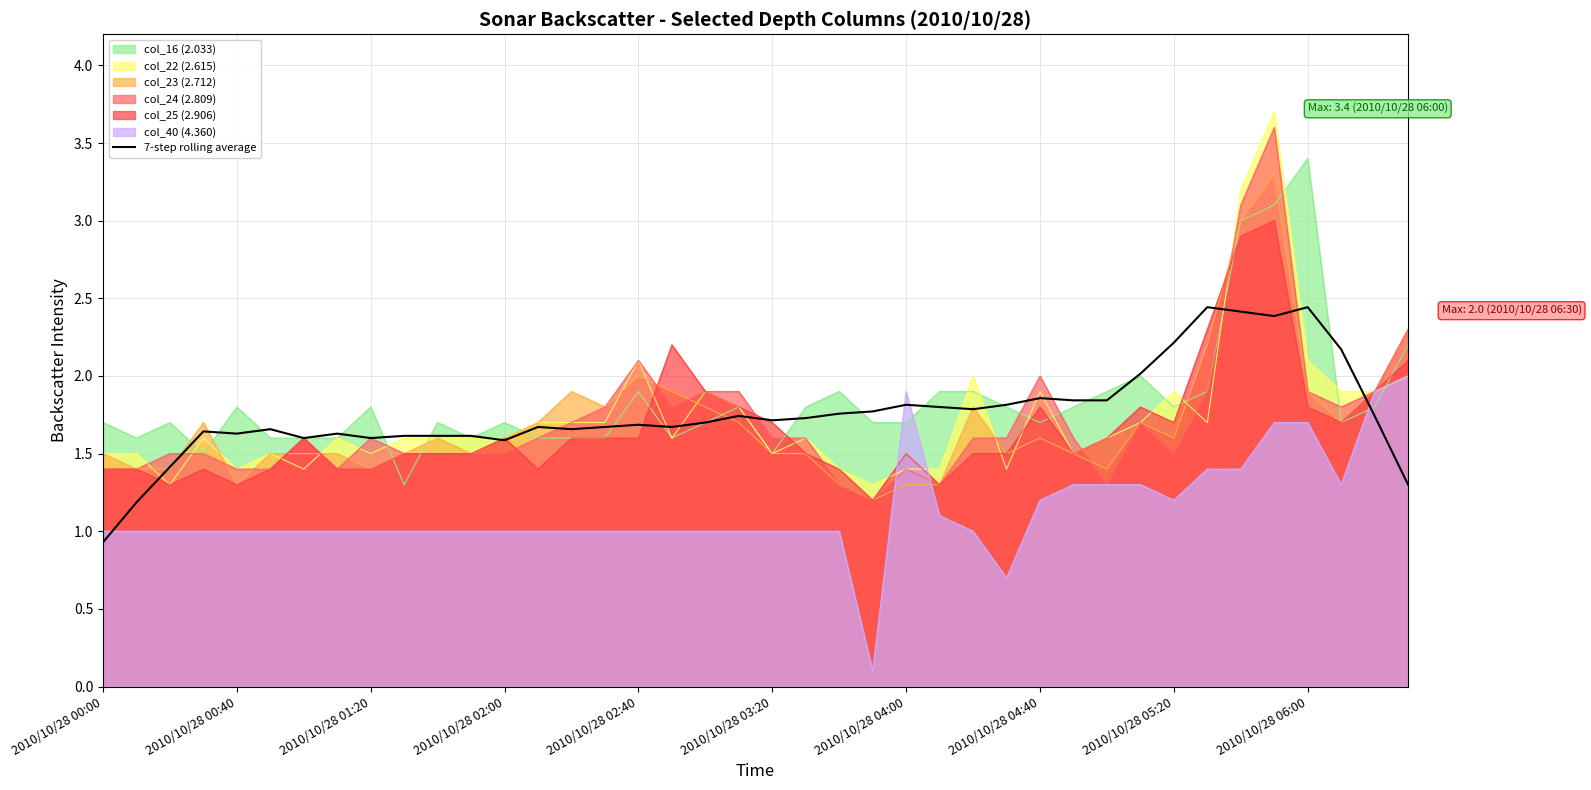

Reading left to right, what are all the values shown in this chart?

0.9	1.2	1.4	1.6	1.6	1.7	1.6	1.6	1.6	1.6	1.6	1.6	1.6	1.7	1.7	1.7	1.7	1.7	1.7	1.7	1.7	1.7	1.8	1.8	1.8	1.8	1.8	1.8	1.9	1.8	1.8	2.0	2.2	2.4	2.4	2.4	2.4	2.2	1.7	1.3